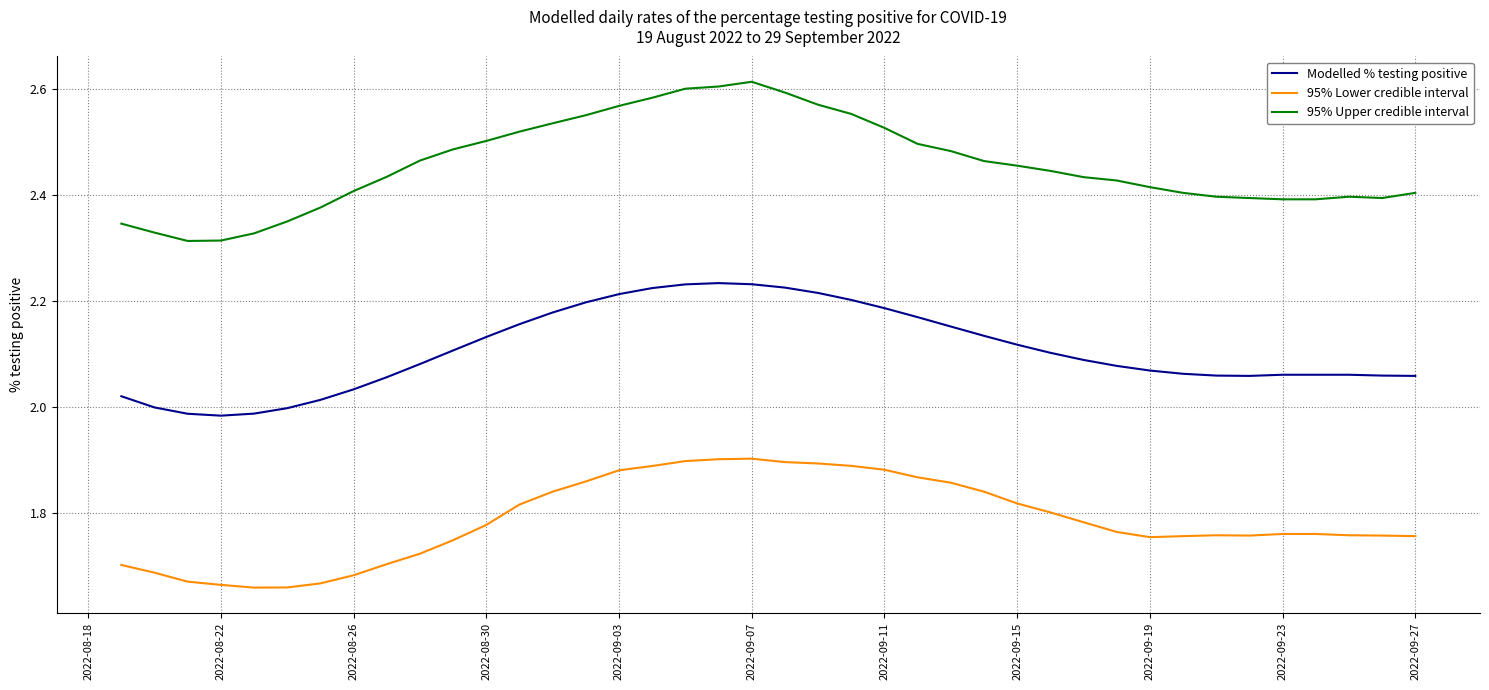

True or false: 95% Upper credible interval and 95% Lower credible interval intersect in this chart.

False